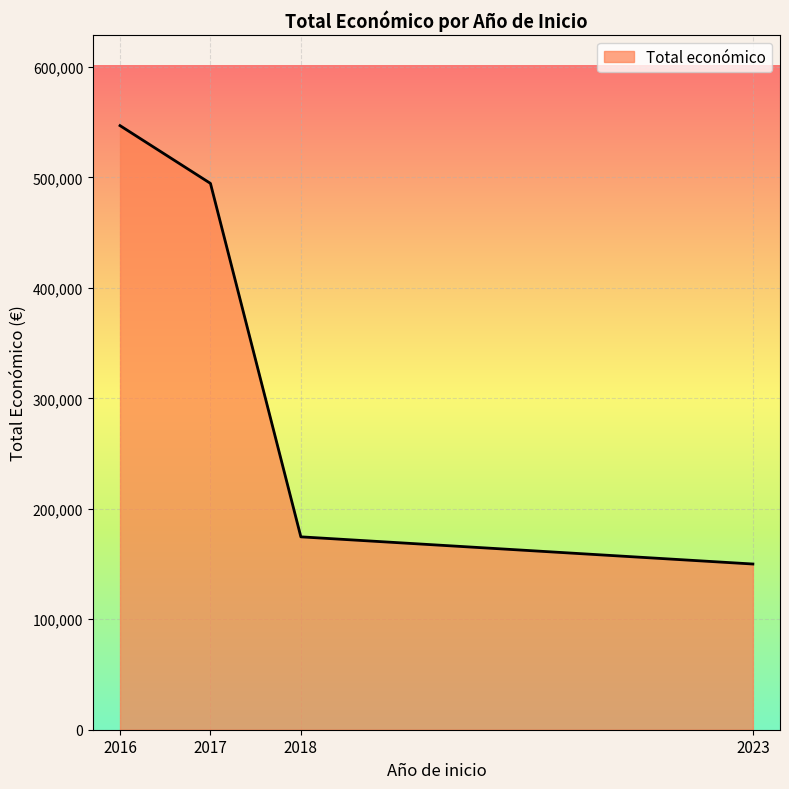

Reading right to left, transcribe all the data shown in this chart.

150000	174600	494545	546823